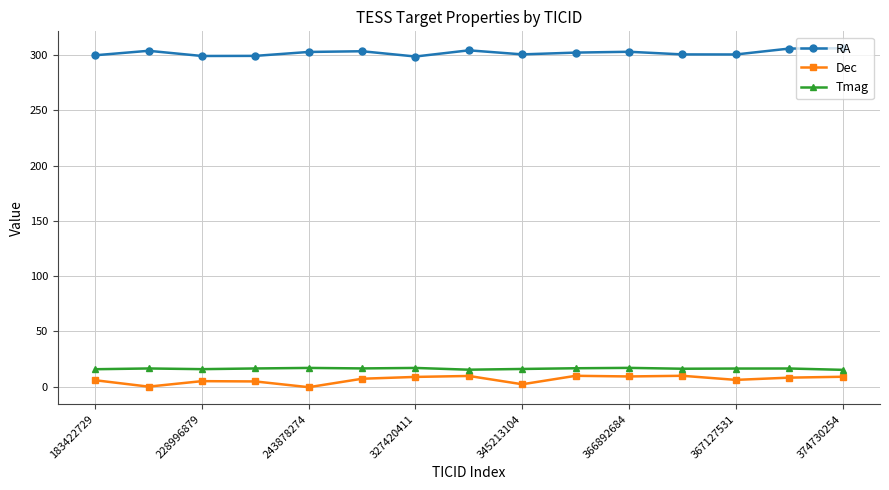

How many values in the RA series exceed 302?

8